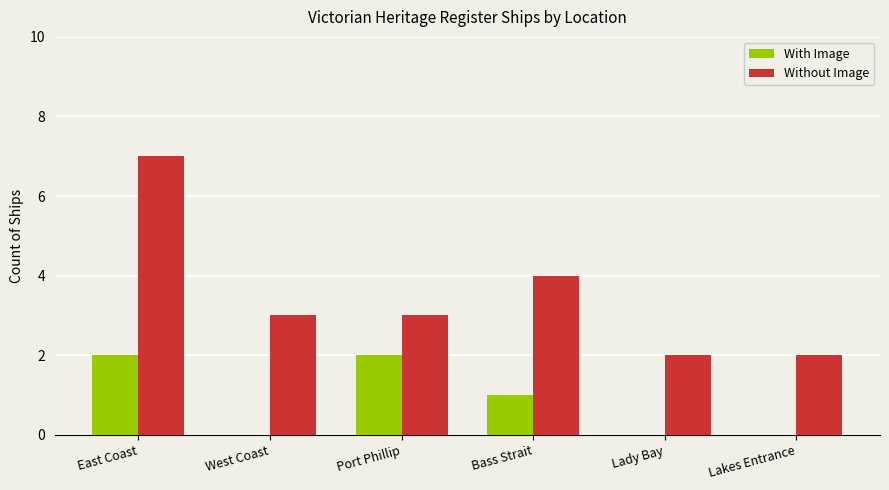

What is the spread (max minus min) of values at West Coast?

3